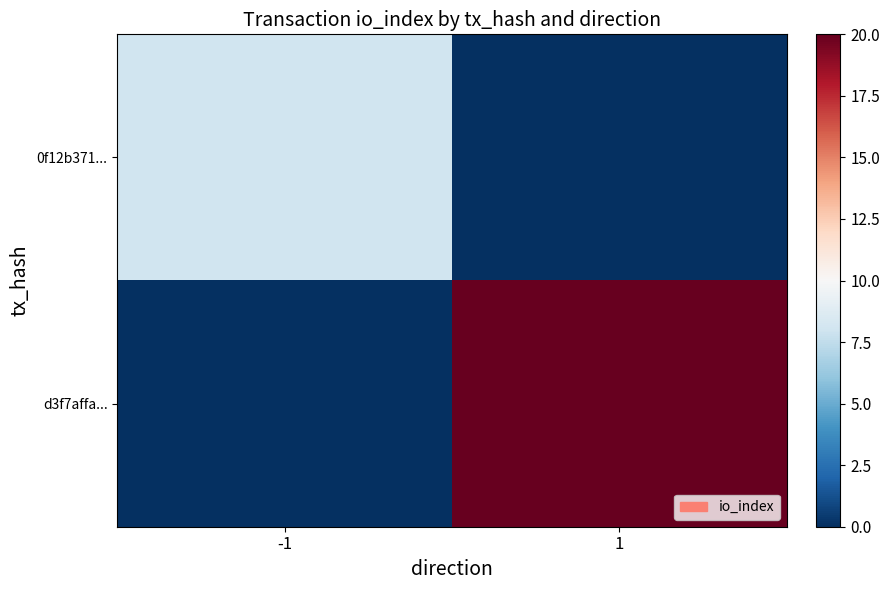

Reading left to right, list all the values displayed in this chart.

0f12b371...: -1=8	1=0
d3f7affa...: -1=0	1=20